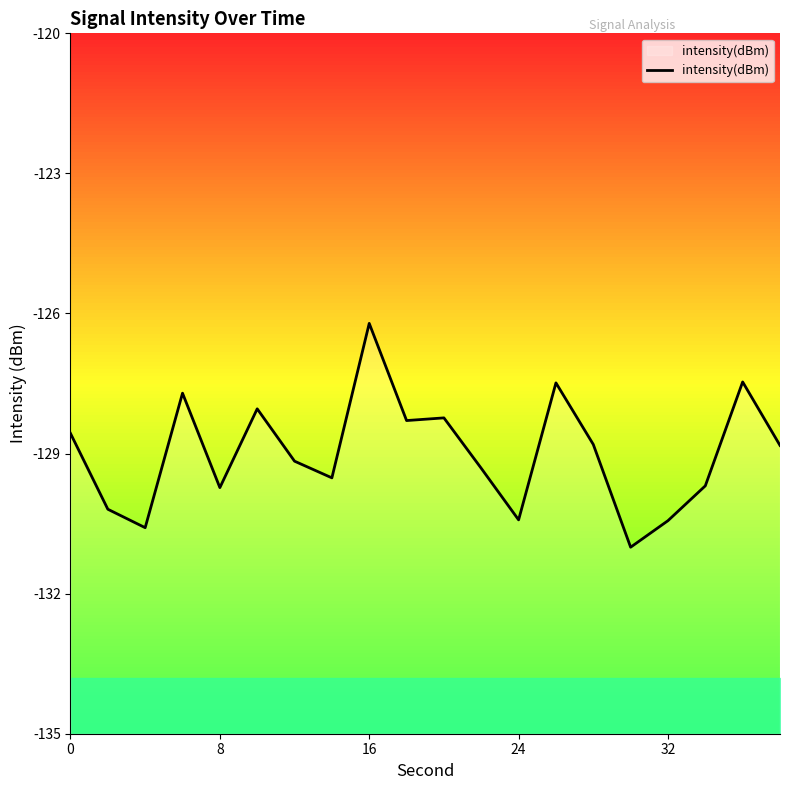

Which category has the highest value in the intensity(dBm) series?

16